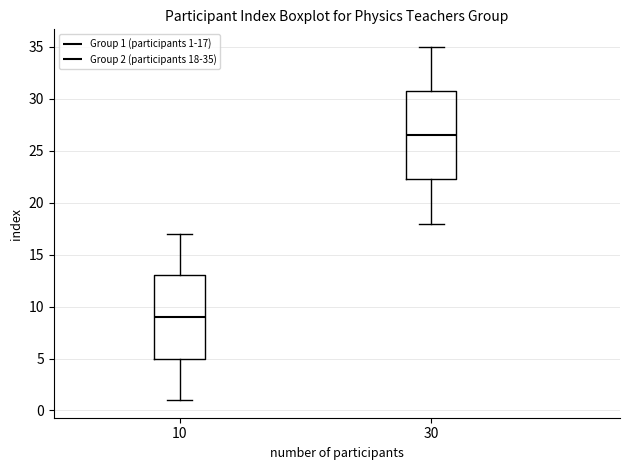

Where is the upper edge of the box at x = 30 on the y-axis? The values are not printed on the chart, so give them approximately, as read against the axis.

31.0